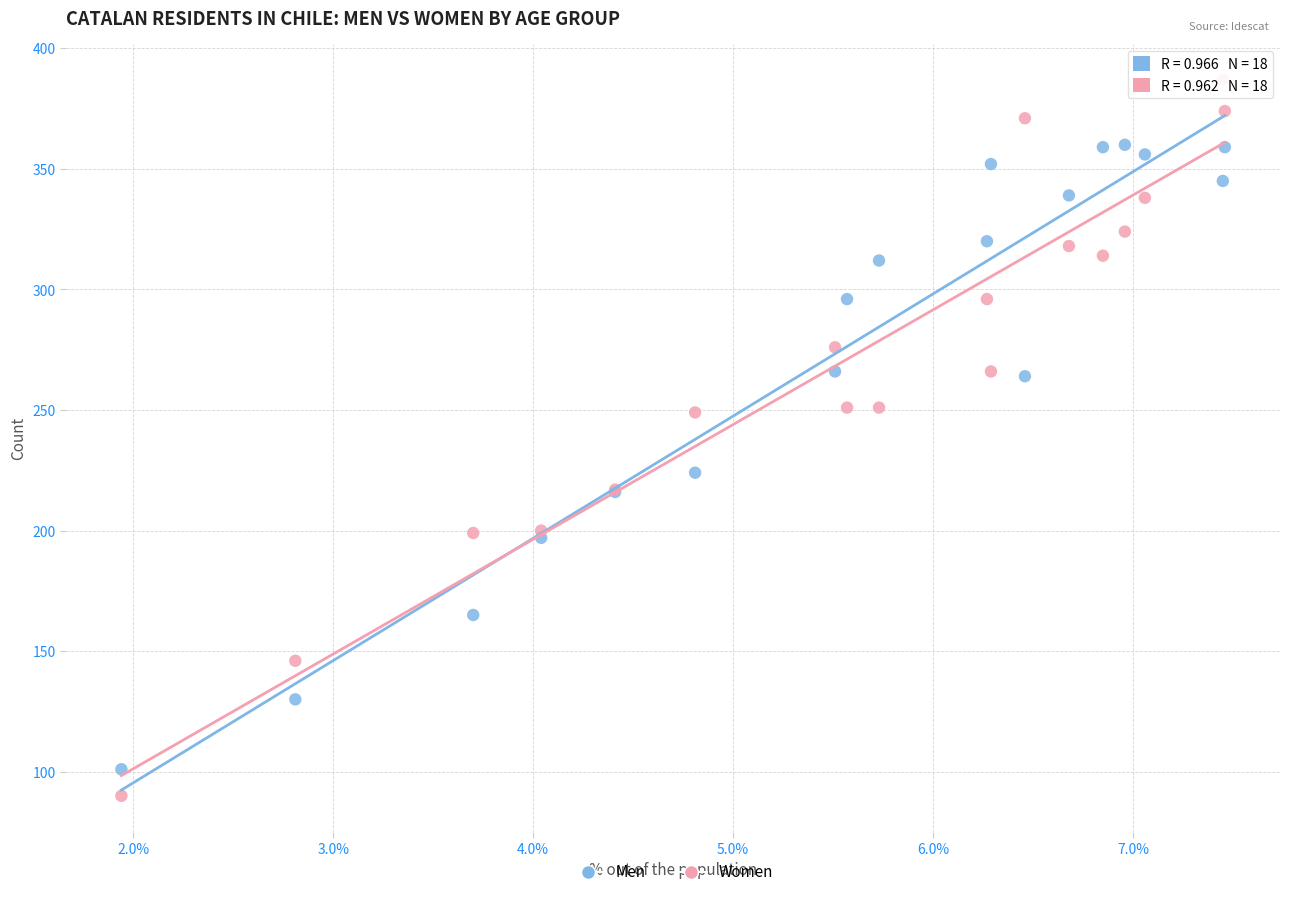

In the Men series, what Y value is closest to 230?

224